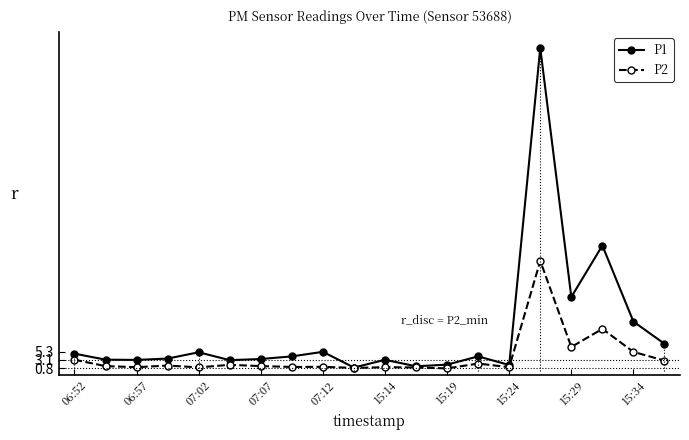

True or false: P2 and P1 cross at least once.

False